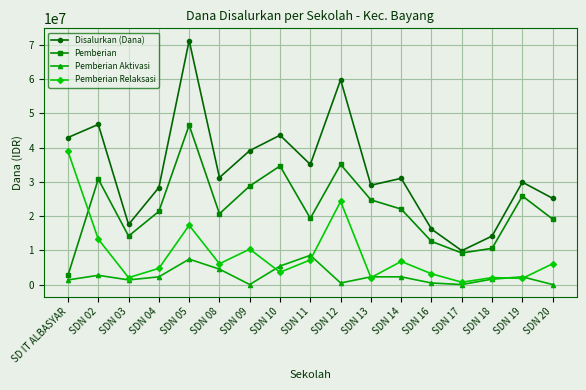

What is the label of the 13th point from the right?

SDN 05